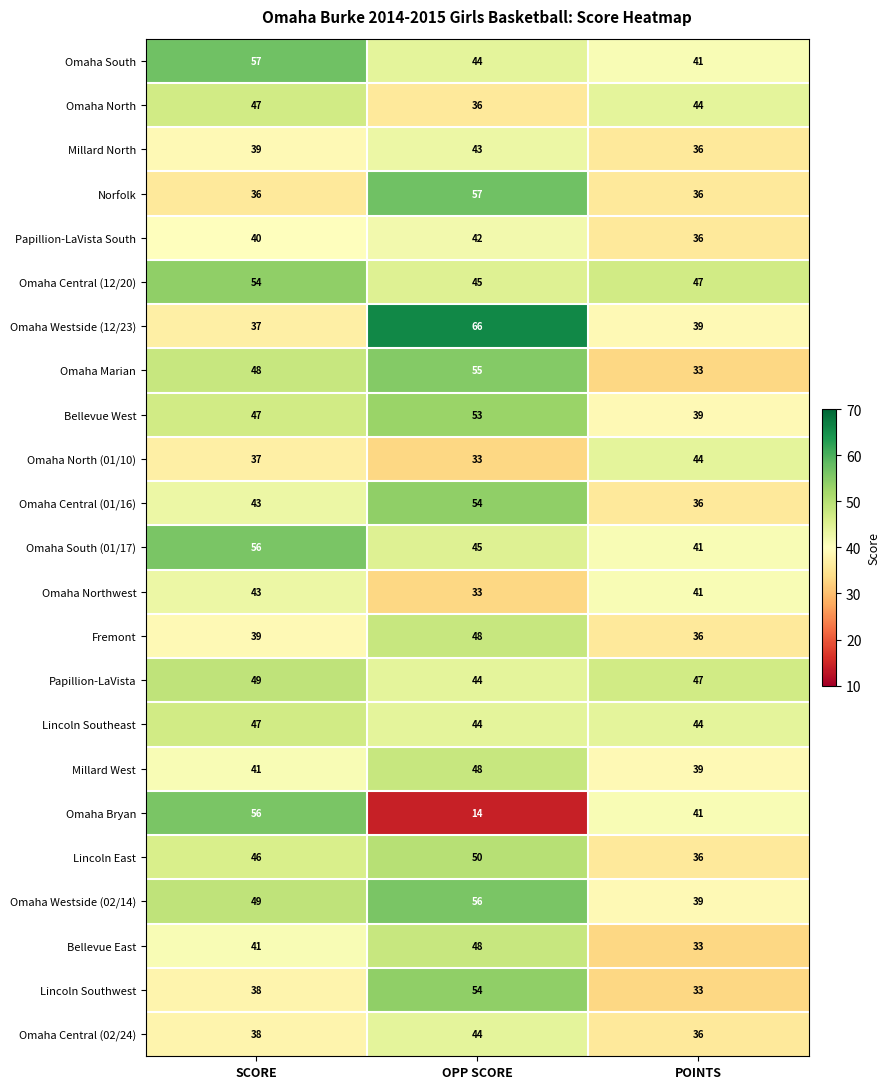

What is the difference between the Omaha Westside (12/23) values at OPP SCORE and SCORE?

29